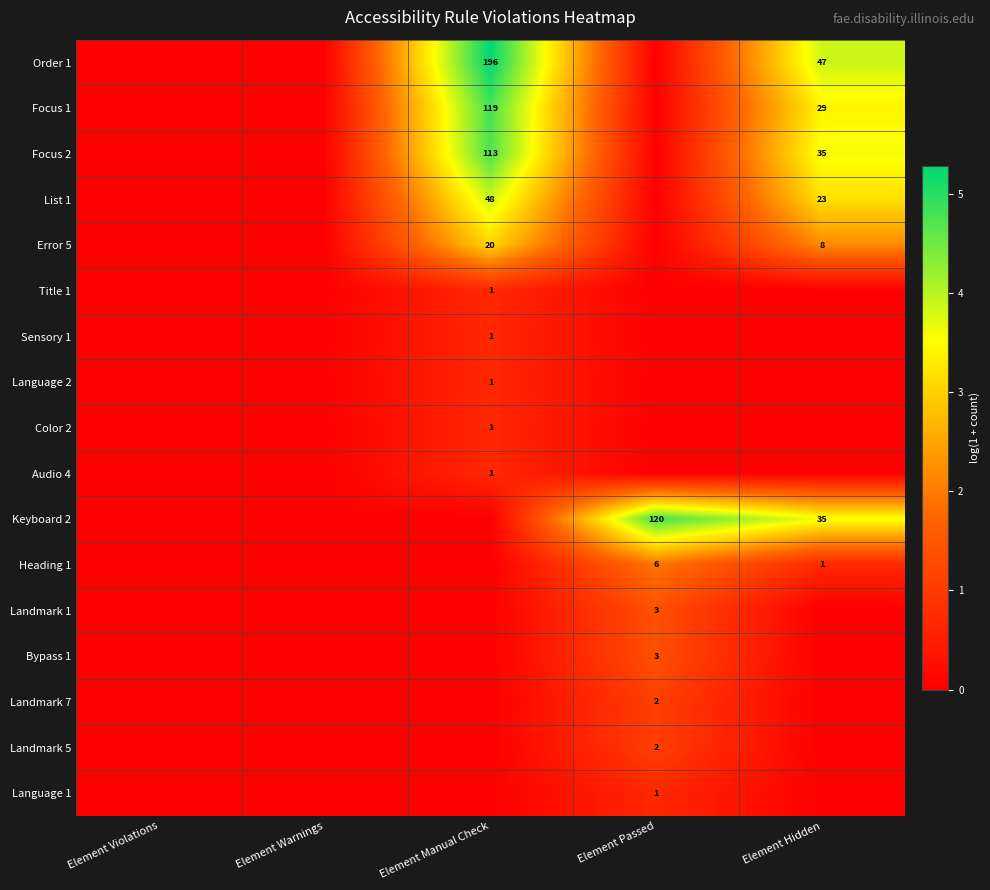

The value of Heading 1 at Element Passed is 6. True or false?

True